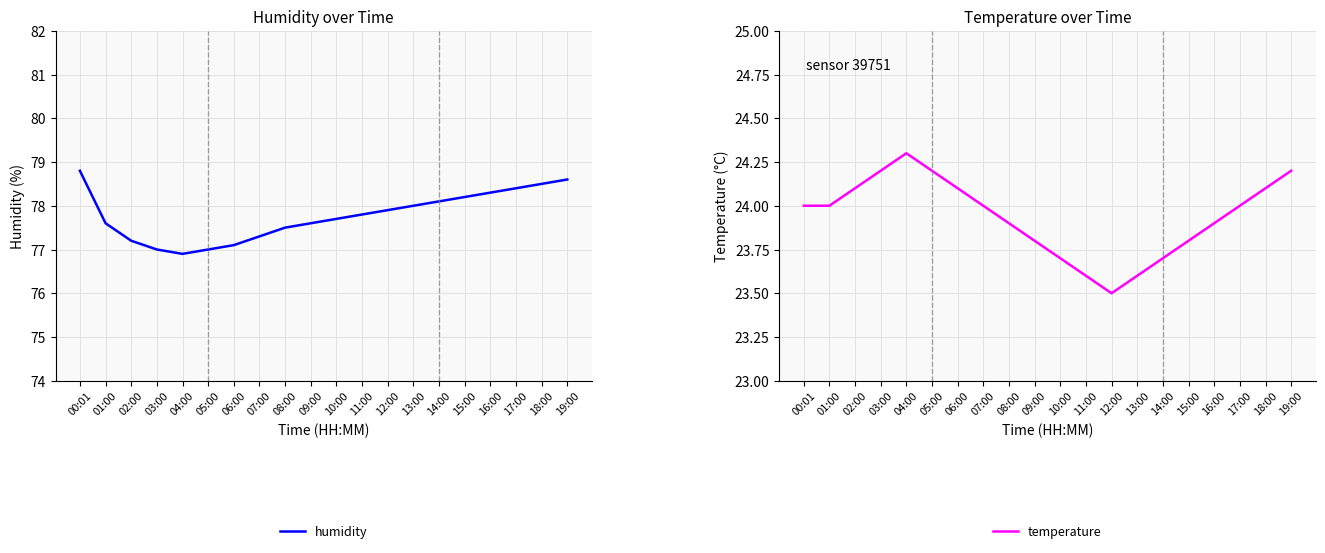

What is the label of the 18th point from the right?

02:00